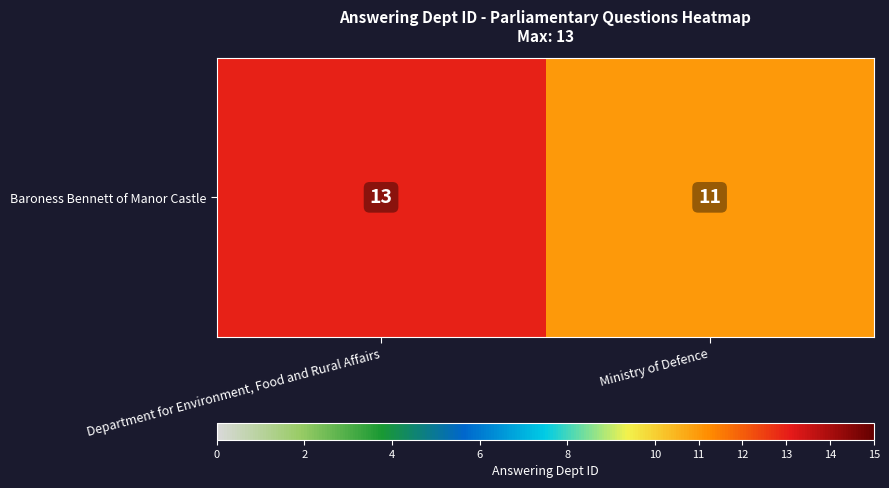

True or false: the data shows 5 at Ministry of Defence.

False